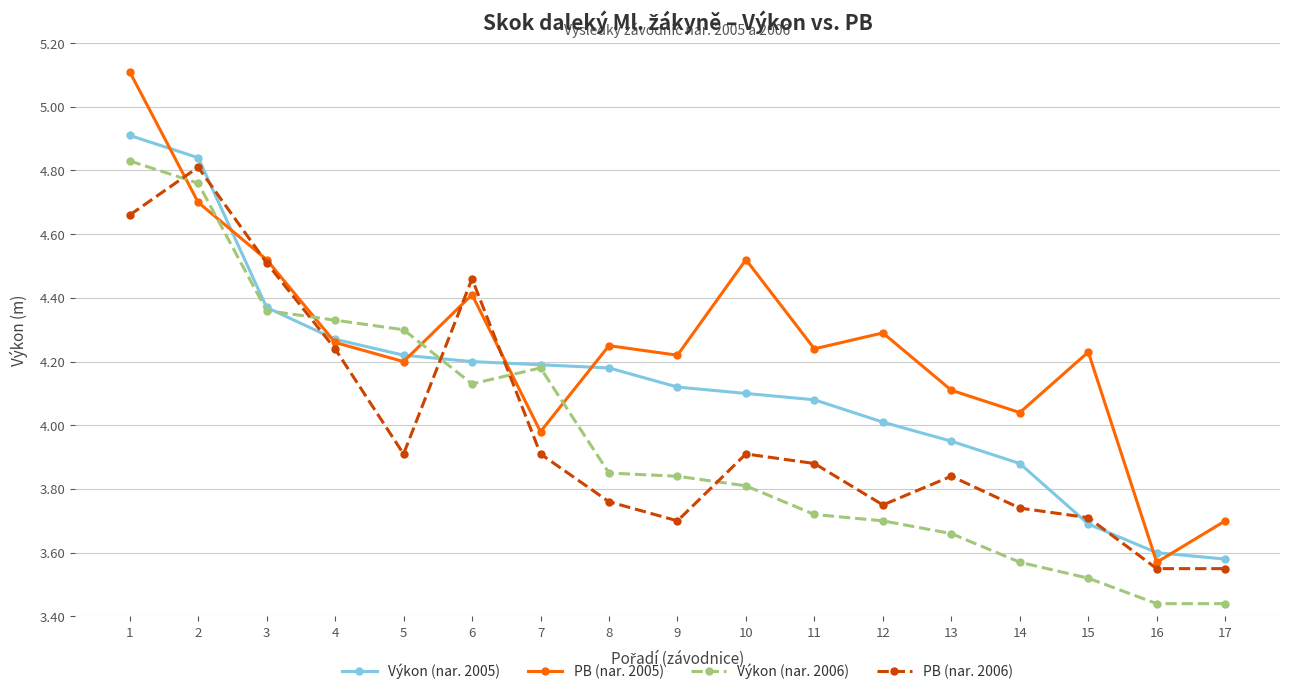

After their last crossing, which series has the higher values: PB (nar. 2006) or Výkon (nar. 2005)?

Výkon (nar. 2005)